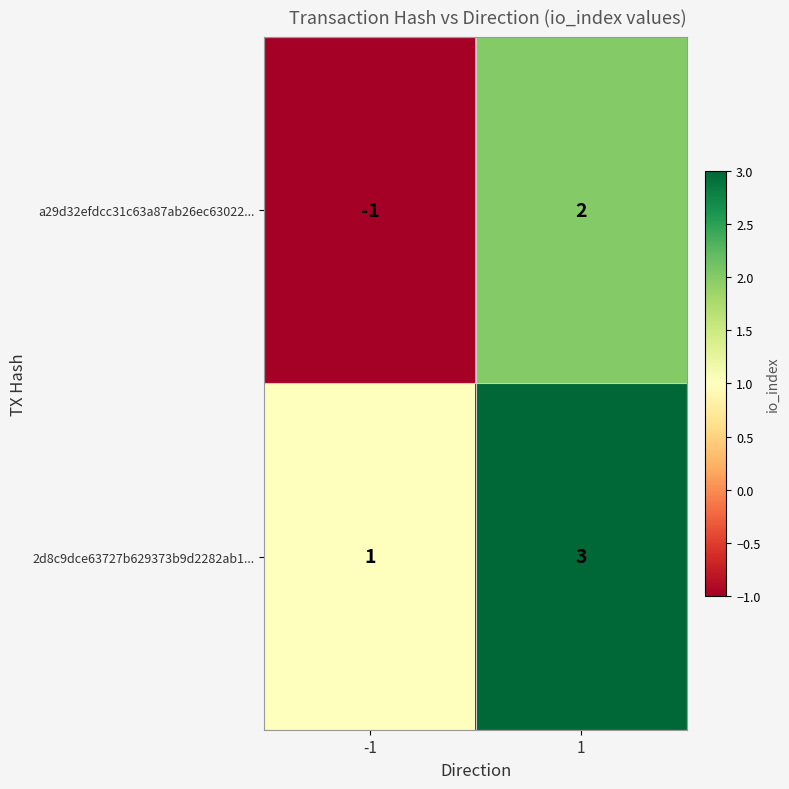

Which category has the highest value across all series?

1